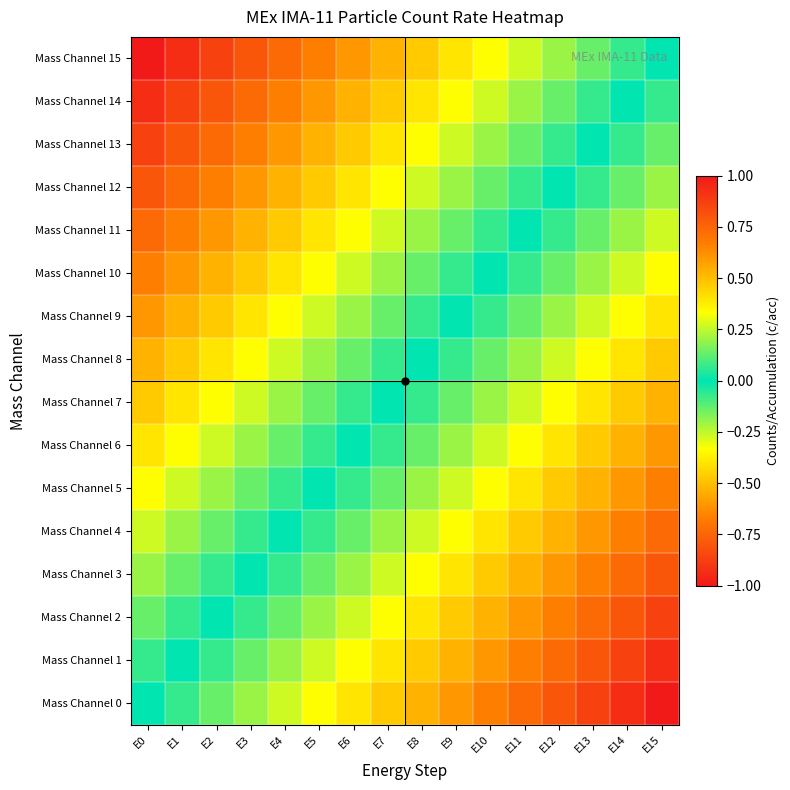

Reading right to left, transcribe all the data shown in this chart.

Mass Channel 0: E15=1.0	E14=0.9	E13=0.9	E12=0.8	E11=0.7	E10=0.7	E9=0.6	E8=0.5	E7=0.5	E6=0.4	E5=0.3	E4=0.3	E3=0.2	E2=0.1	E1=0.1	E0=0.0
Mass Channel 1: E15=0.9	E14=0.9	E13=0.8	E12=0.7	E11=0.7	E10=0.6	E9=0.5	E8=0.5	E7=0.4	E6=0.3	E5=0.3	E4=0.2	E3=0.1	E2=0.1	E1=0.0	E0=-0.1
Mass Channel 2: E15=0.9	E14=0.8	E13=0.7	E12=0.7	E11=0.6	E10=0.5	E9=0.5	E8=0.4	E7=0.3	E6=0.3	E5=0.2	E4=0.1	E3=0.1	E2=0.0	E1=-0.1	E0=-0.1
Mass Channel 3: E15=0.8	E14=0.7	E13=0.7	E12=0.6	E11=0.5	E10=0.5	E9=0.4	E8=0.3	E7=0.3	E6=0.2	E5=0.1	E4=0.1	E3=0.0	E2=-0.1	E1=-0.1	E0=-0.2
Mass Channel 4: E15=0.7	E14=0.7	E13=0.6	E12=0.5	E11=0.5	E10=0.4	E9=0.3	E8=0.3	E7=0.2	E6=0.1	E5=0.1	E4=0.0	E3=-0.1	E2=-0.1	E1=-0.2	E0=-0.3
Mass Channel 5: E15=0.7	E14=0.6	E13=0.5	E12=0.5	E11=0.4	E10=0.3	E9=0.3	E8=0.2	E7=0.1	E6=0.1	E5=0.0	E4=-0.1	E3=-0.1	E2=-0.2	E1=-0.3	E0=-0.3
Mass Channel 6: E15=0.6	E14=0.5	E13=0.5	E12=0.4	E11=0.3	E10=0.3	E9=0.2	E8=0.1	E7=0.1	E6=0.0	E5=-0.1	E4=-0.1	E3=-0.2	E2=-0.3	E1=-0.3	E0=-0.4
Mass Channel 7: E15=0.5	E14=0.5	E13=0.4	E12=0.3	E11=0.3	E10=0.2	E9=0.1	E8=0.1	E7=0.0	E6=-0.1	E5=-0.1	E4=-0.2	E3=-0.3	E2=-0.3	E1=-0.4	E0=-0.5
Mass Channel 8: E15=0.5	E14=0.4	E13=0.3	E12=0.3	E11=0.2	E10=0.1	E9=0.1	E8=0.0	E7=-0.1	E6=-0.1	E5=-0.2	E4=-0.3	E3=-0.3	E2=-0.4	E1=-0.5	E0=-0.5
Mass Channel 9: E15=0.4	E14=0.3	E13=0.3	E12=0.2	E11=0.1	E10=0.1	E9=0.0	E8=-0.1	E7=-0.1	E6=-0.2	E5=-0.3	E4=-0.3	E3=-0.4	E2=-0.5	E1=-0.5	E0=-0.6
Mass Channel 10: E15=0.3	E14=0.3	E13=0.2	E12=0.1	E11=0.1	E10=0.0	E9=-0.1	E8=-0.1	E7=-0.2	E6=-0.3	E5=-0.3	E4=-0.4	E3=-0.5	E2=-0.5	E1=-0.6	E0=-0.7
Mass Channel 11: E15=0.3	E14=0.2	E13=0.1	E12=0.1	E11=0.0	E10=-0.1	E9=-0.1	E8=-0.2	E7=-0.3	E6=-0.3	E5=-0.4	E4=-0.5	E3=-0.5	E2=-0.6	E1=-0.7	E0=-0.7
Mass Channel 12: E15=0.2	E14=0.1	E13=0.1	E12=0.0	E11=-0.1	E10=-0.1	E9=-0.2	E8=-0.3	E7=-0.3	E6=-0.4	E5=-0.5	E4=-0.5	E3=-0.6	E2=-0.7	E1=-0.7	E0=-0.8
Mass Channel 13: E15=0.1	E14=0.1	E13=0.0	E12=-0.1	E11=-0.1	E10=-0.2	E9=-0.3	E8=-0.3	E7=-0.4	E6=-0.5	E5=-0.5	E4=-0.6	E3=-0.7	E2=-0.7	E1=-0.8	E0=-0.9
Mass Channel 14: E15=0.1	E14=0.0	E13=-0.1	E12=-0.1	E11=-0.2	E10=-0.3	E9=-0.3	E8=-0.4	E7=-0.5	E6=-0.5	E5=-0.6	E4=-0.7	E3=-0.7	E2=-0.8	E1=-0.9	E0=-0.9
Mass Channel 15: E15=0.0	E14=-0.1	E13=-0.1	E12=-0.2	E11=-0.3	E10=-0.3	E9=-0.4	E8=-0.5	E7=-0.5	E6=-0.6	E5=-0.7	E4=-0.7	E3=-0.8	E2=-0.9	E1=-0.9	E0=-1.0